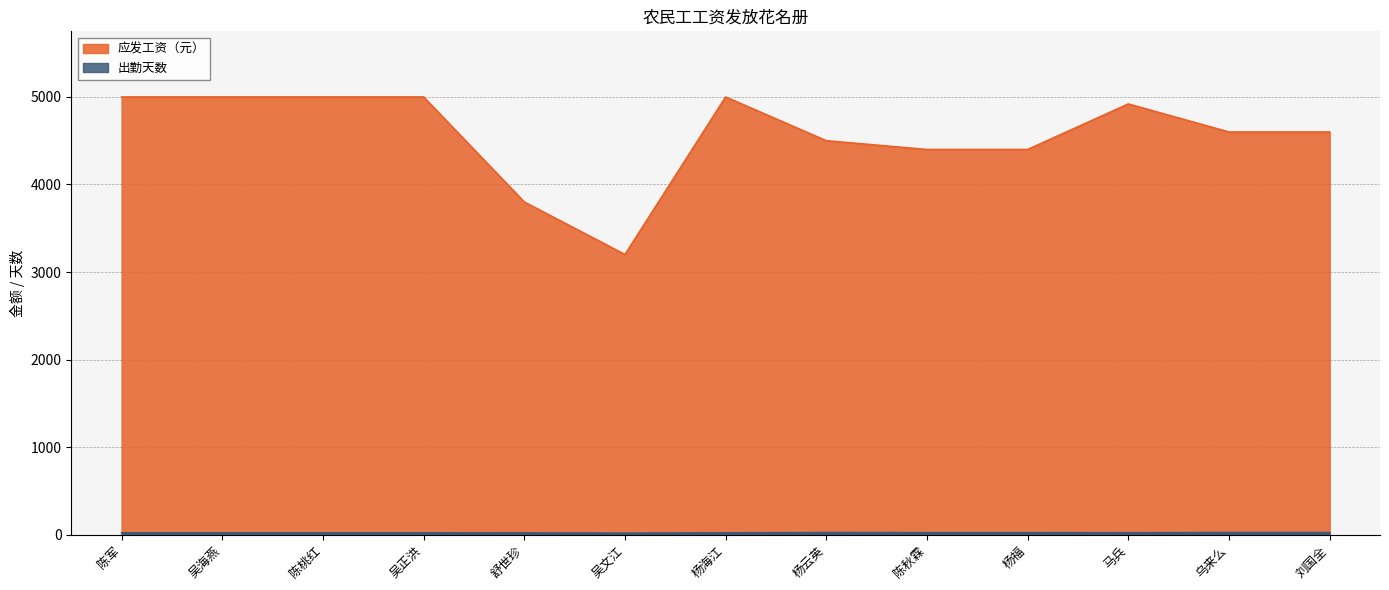

Which series changed the most between 吴海燕 and 陈桃红?

应发工资（元）